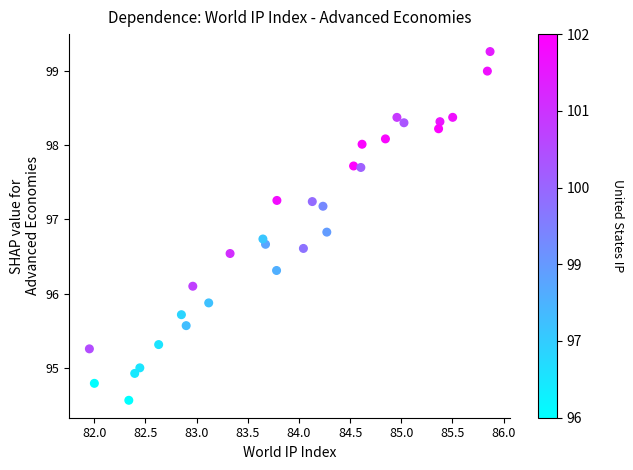

What is the range of X values (max minus min)?

3.9